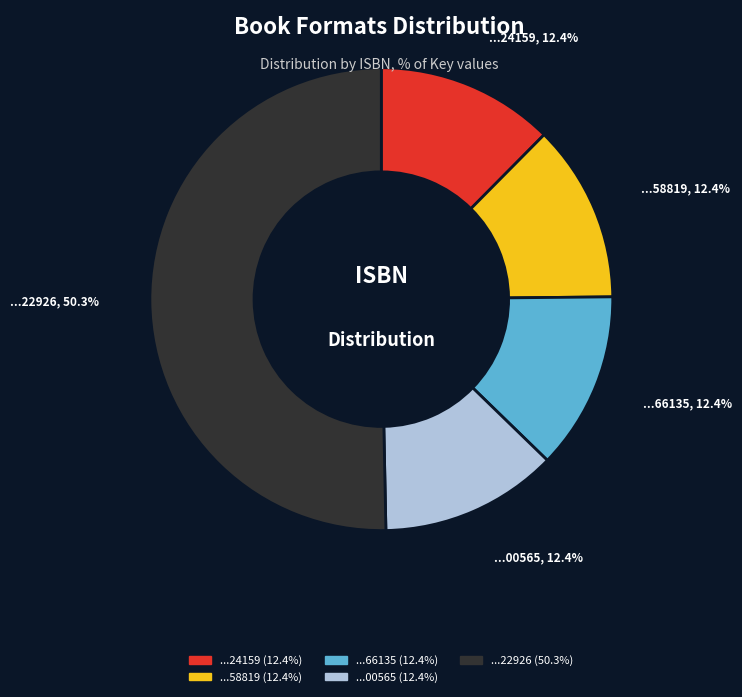

How many slices are in this pie chart?

5